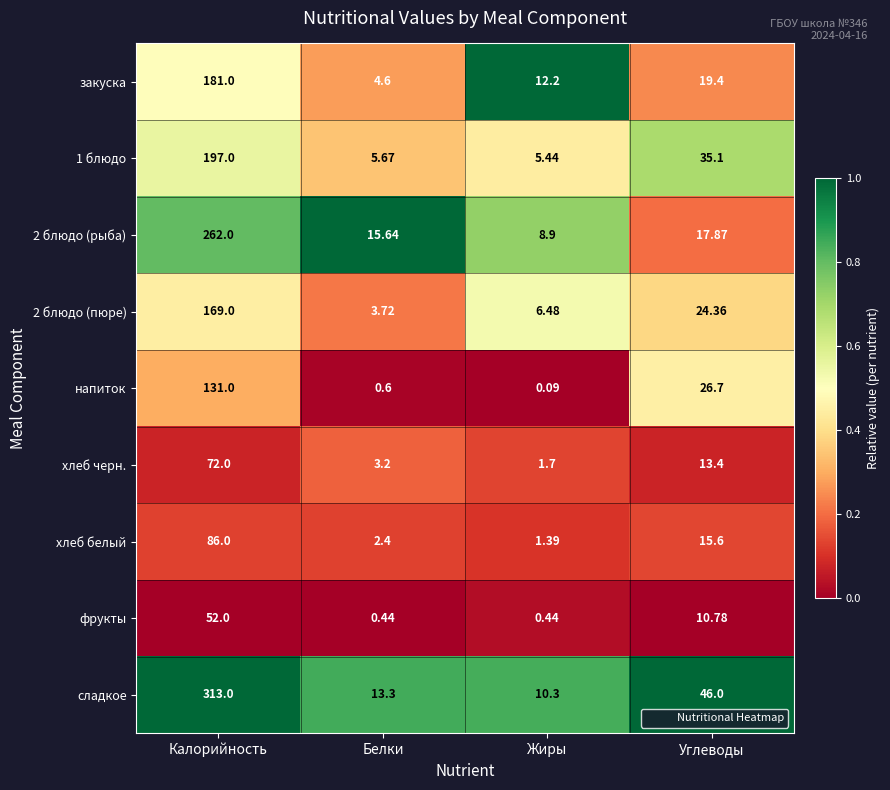

Which series has the largest total across all categories?

сладкое